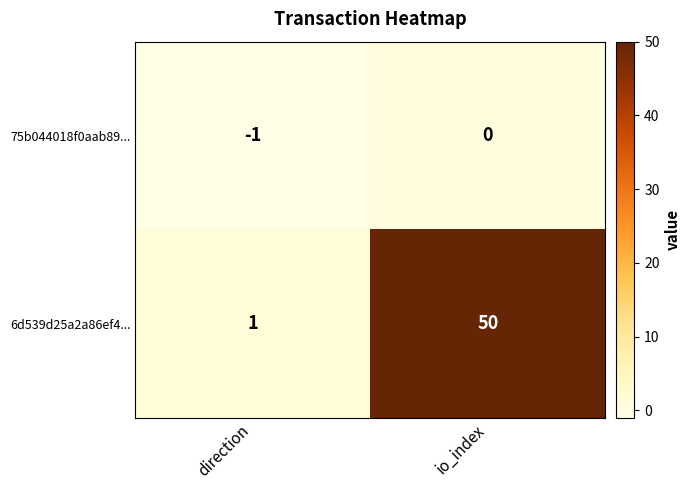

Which category has the lowest value across all series?

direction